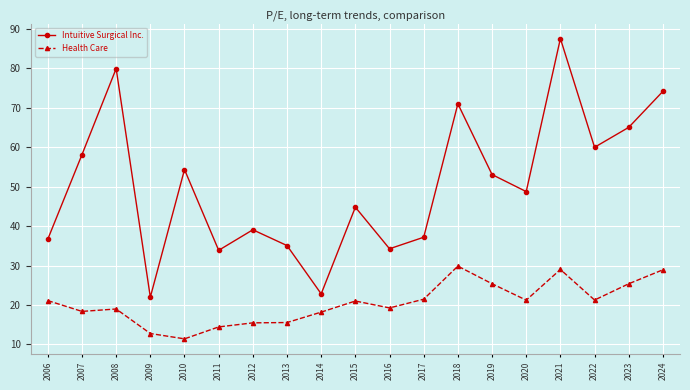

Read the Health Care value at 2014.

18.2